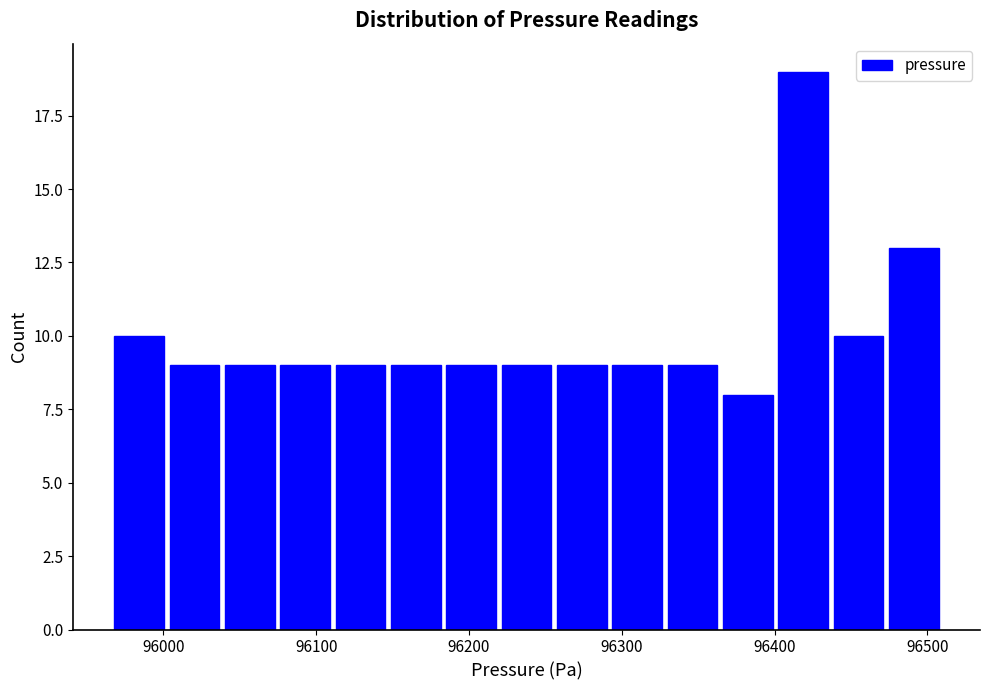

Read against the x-axis, roughly where is the centre of the tallest bar?

96420